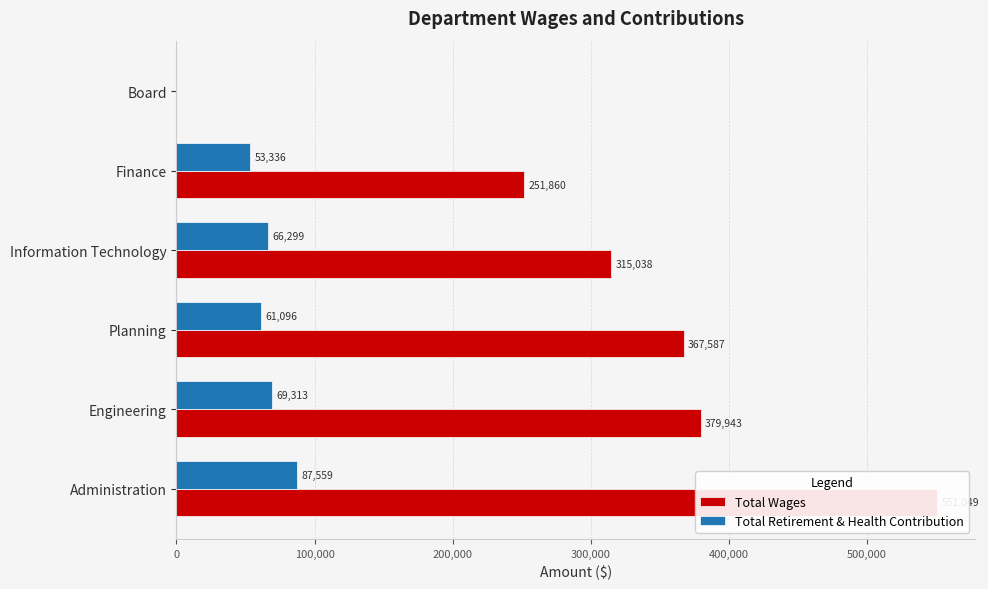

What is the difference between the highest and lowest values at Engineering?

310630